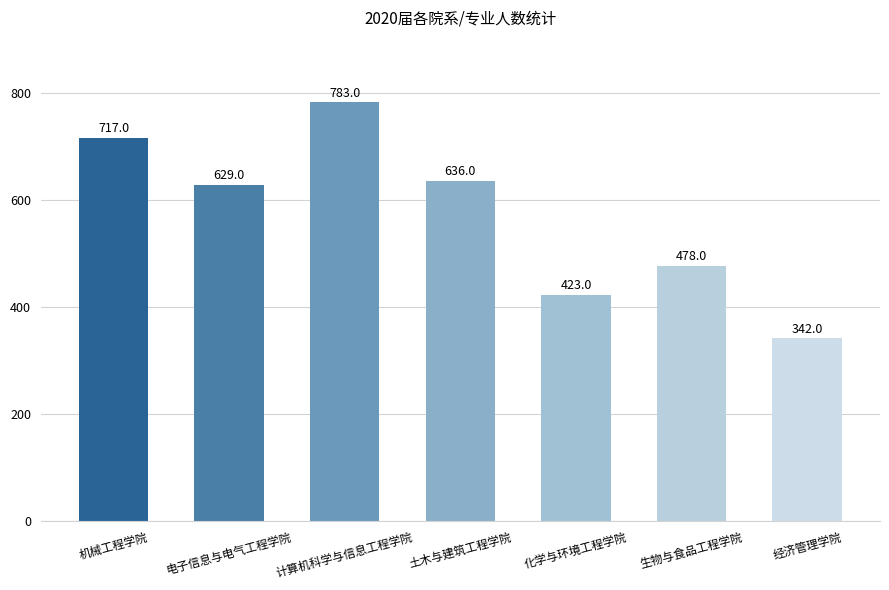

What is the difference between the maximum and minimum values?

441